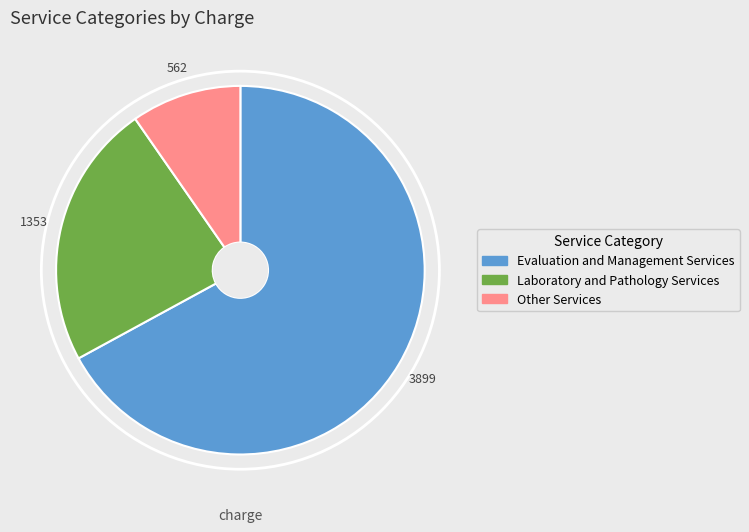

Is there any slice that represents more than half of the pie?

Yes